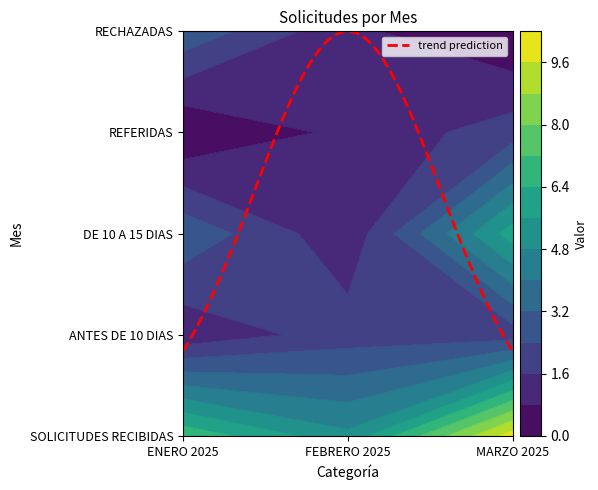

How many values in RECHAZADAS are above zero?

2